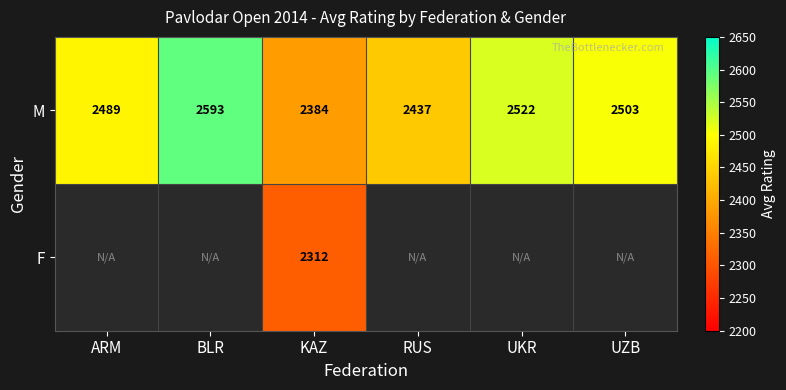

Rank the categories by M value from lowest to highest.

KAZ, RUS, ARM, UZB, UKR, BLR